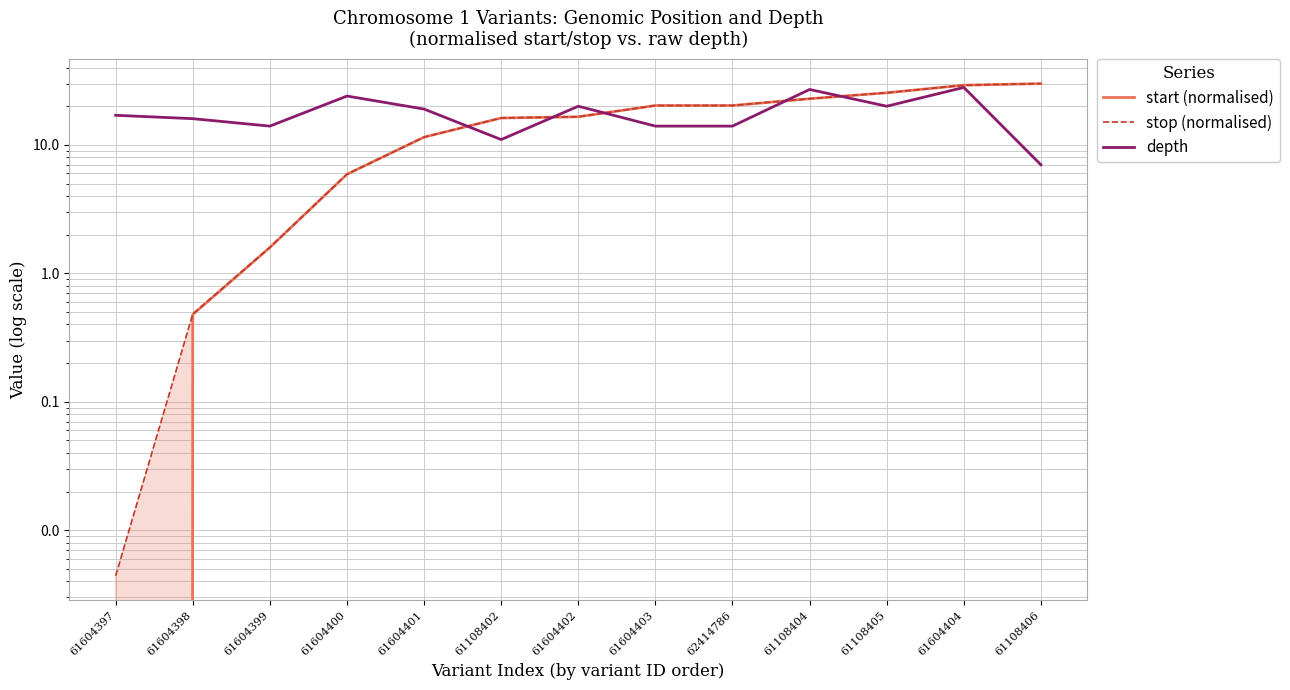

True or false: start (normalised) and stop (normalised) cross at least once.

False